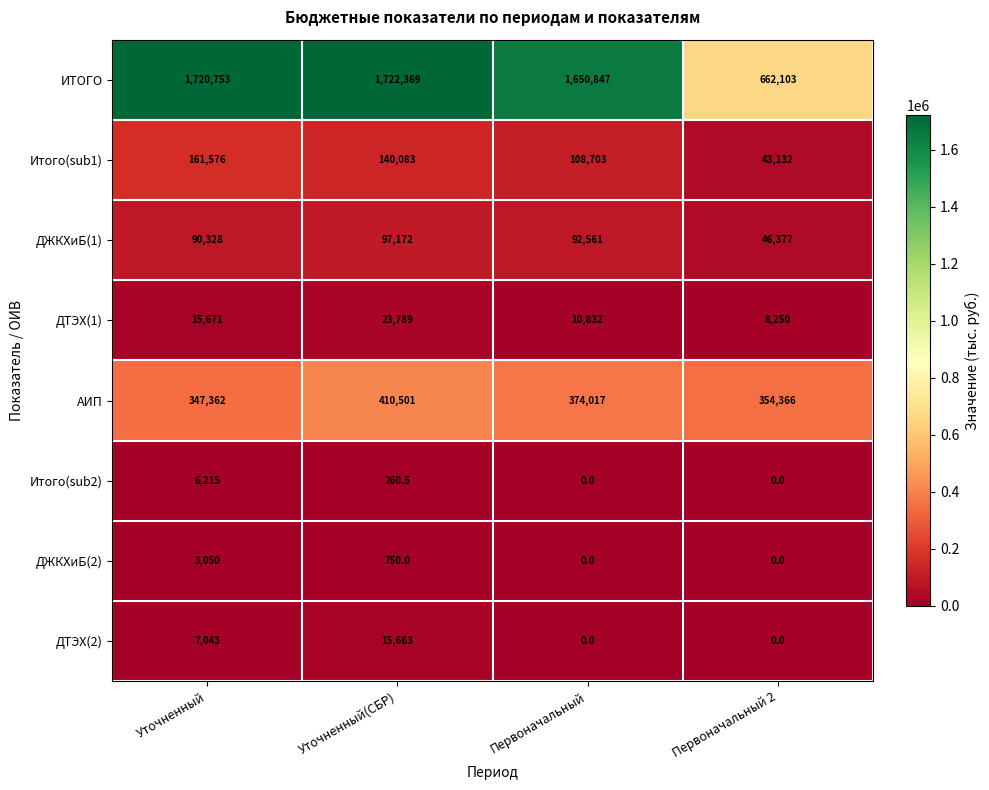

What is the sum of the ДЖКХиБ(1) values at Первоначальный and Уточненный?

182889.0